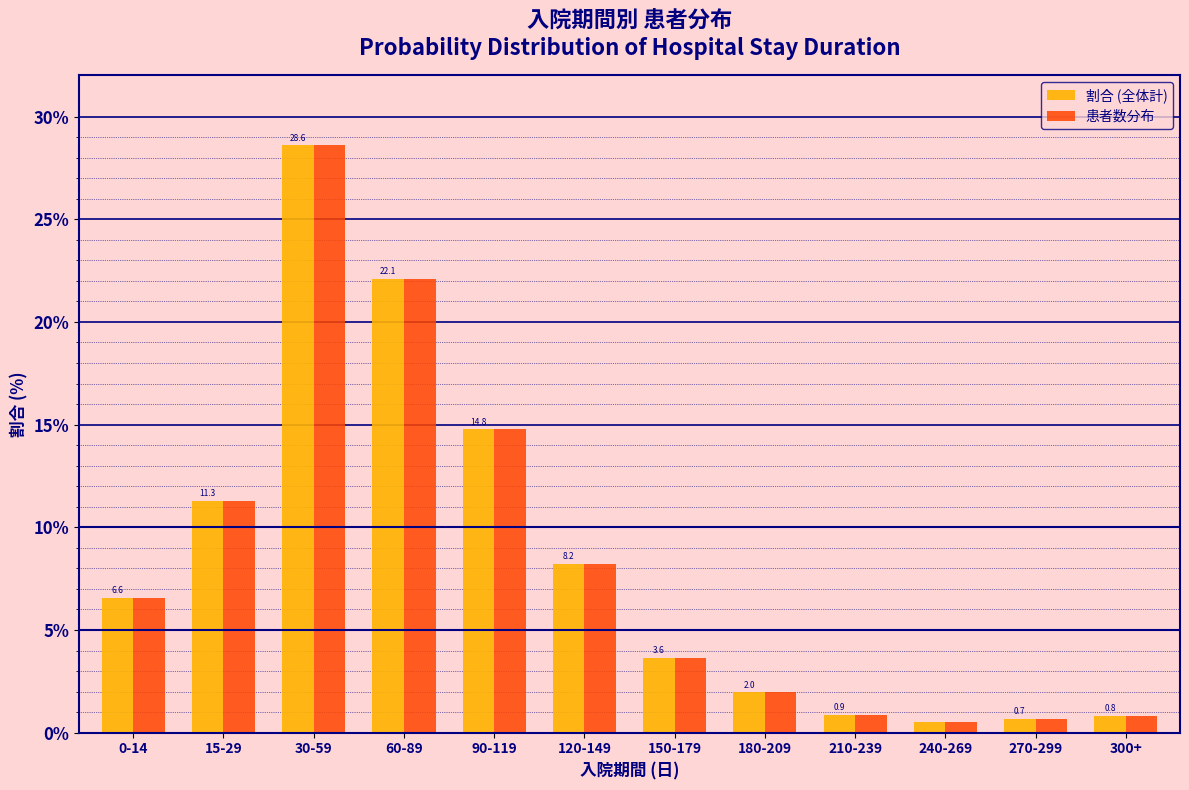

The 患者数分布 series shows 1.1 at 150-179. True or false?

False